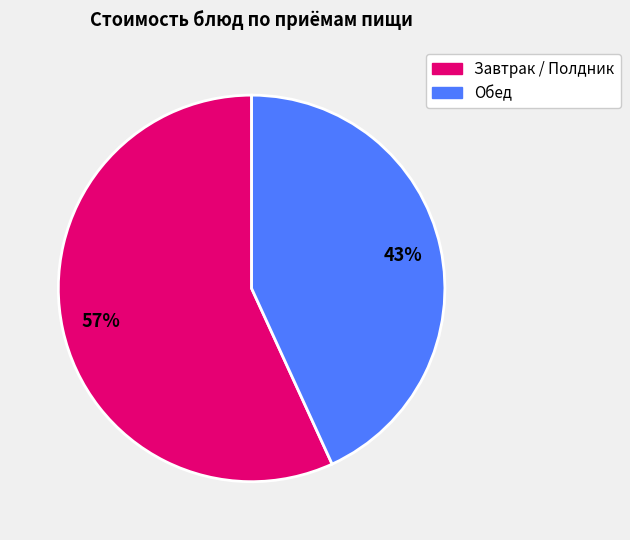

To the nearest percent, what is the difference between the largest and smallest slice percentages?

14%